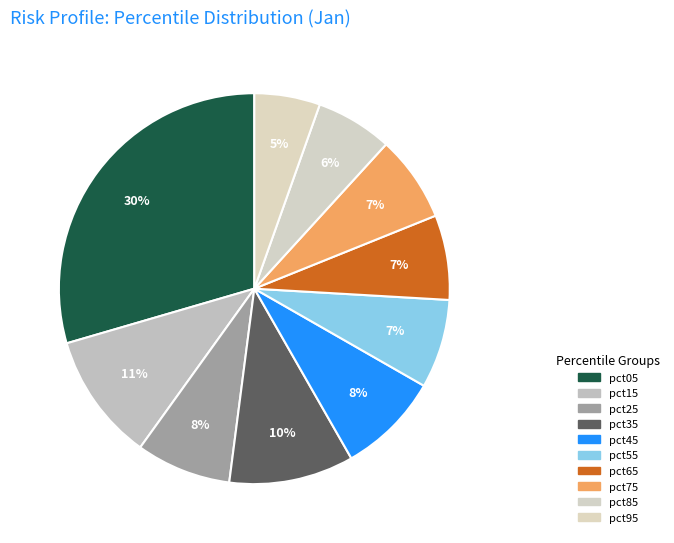

Which category has the smallest portion of the pie?

pct95